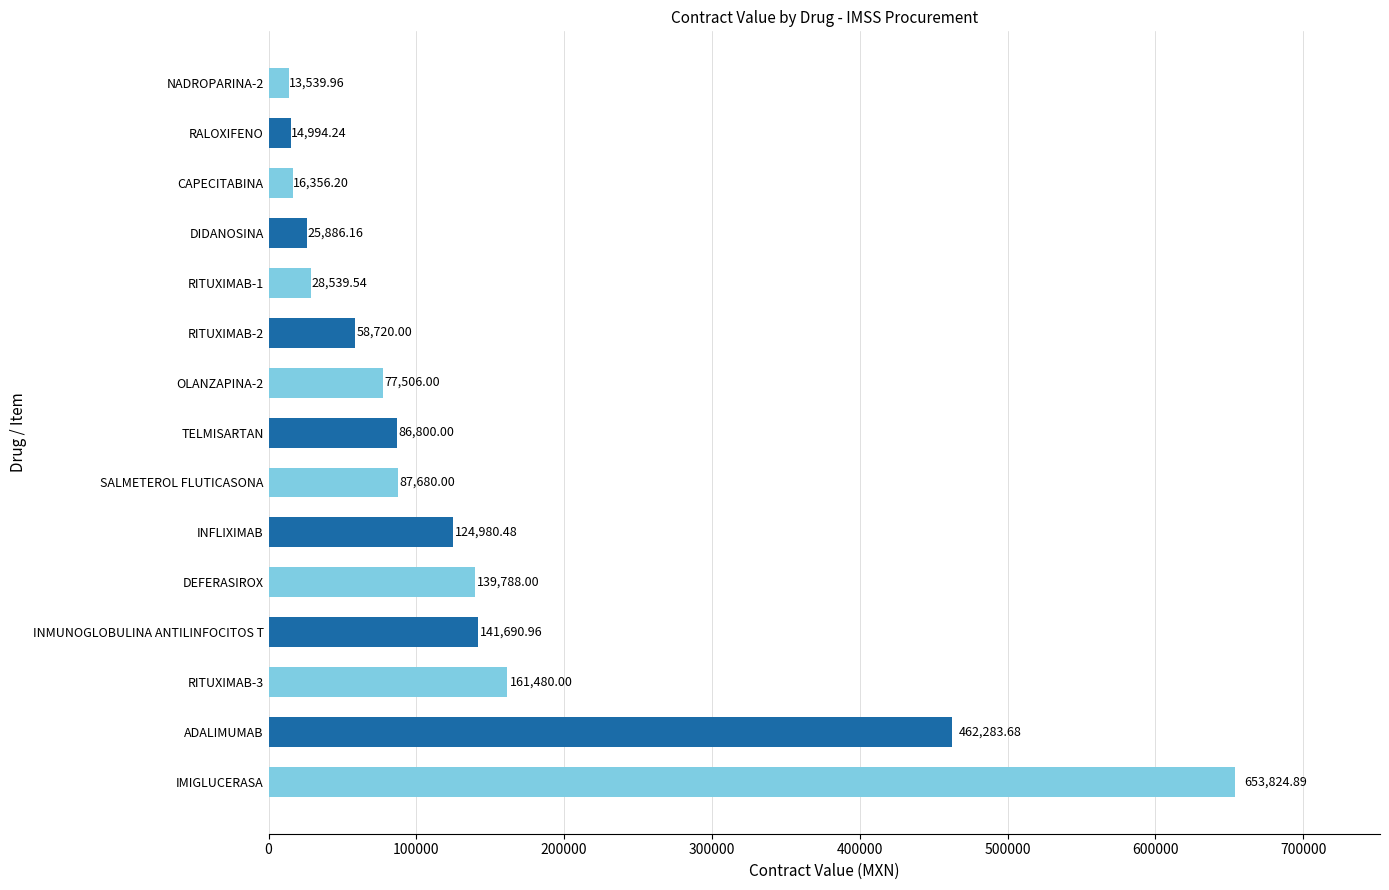

At which label is the value closest to 333682?

ADALIMUMAB